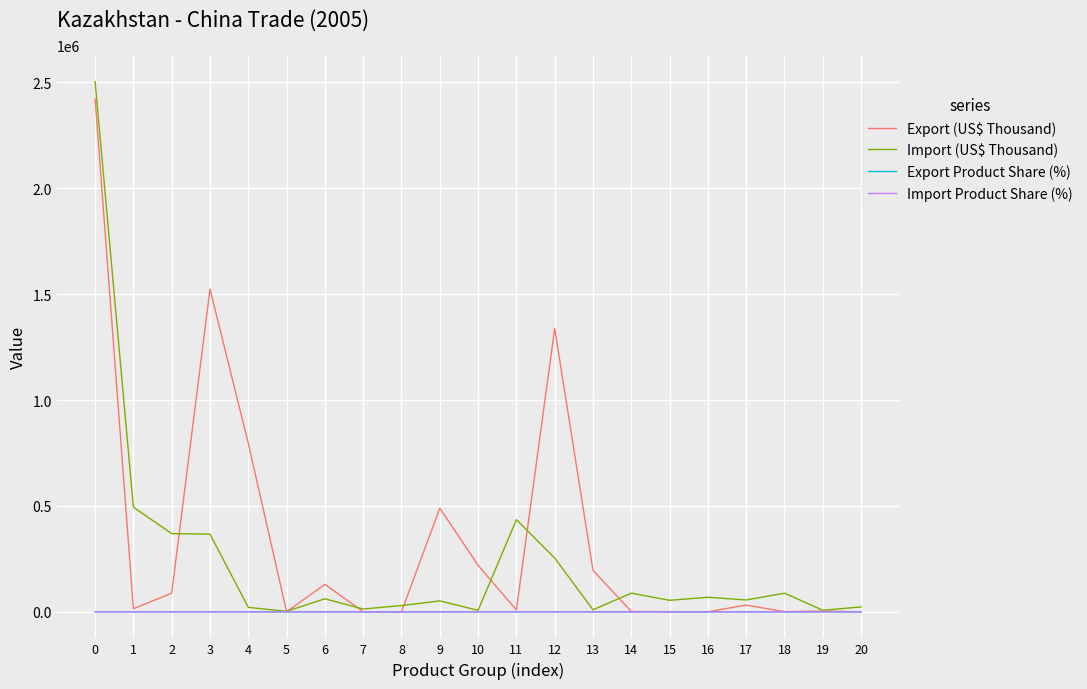

How many lines are shown in the chart?

4